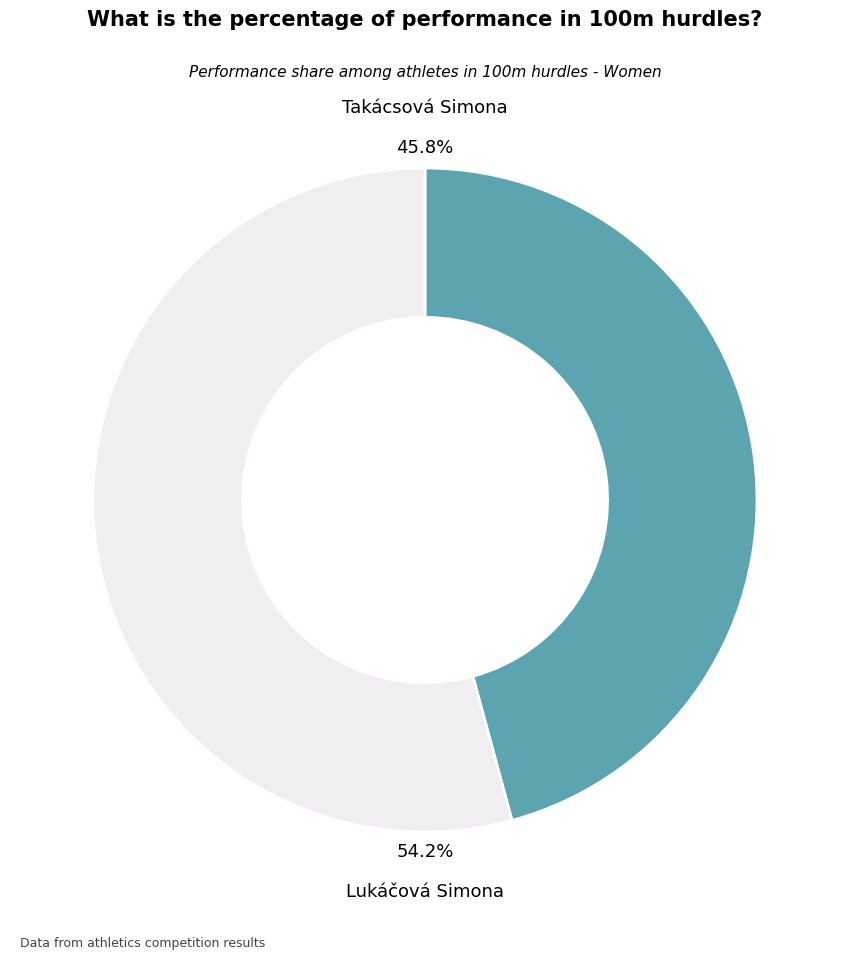

Which slice is the smallest?

Takácsová Simona